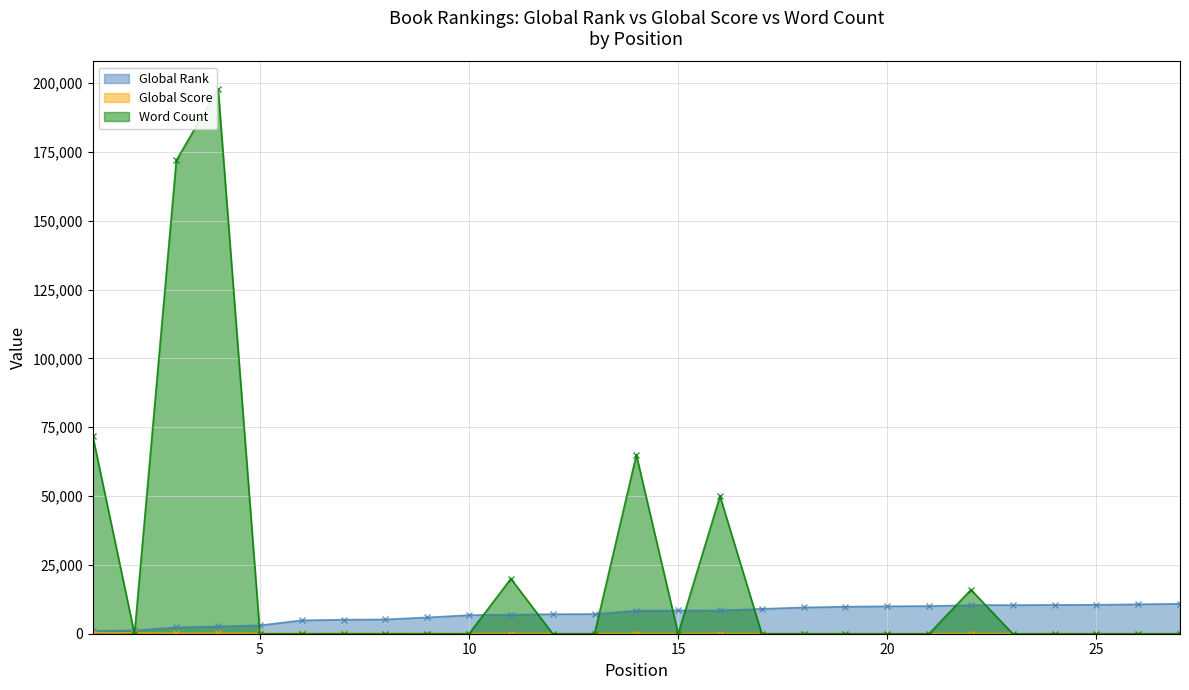

What is the difference between the second highest and second lowest values in the Word Count series?

172000